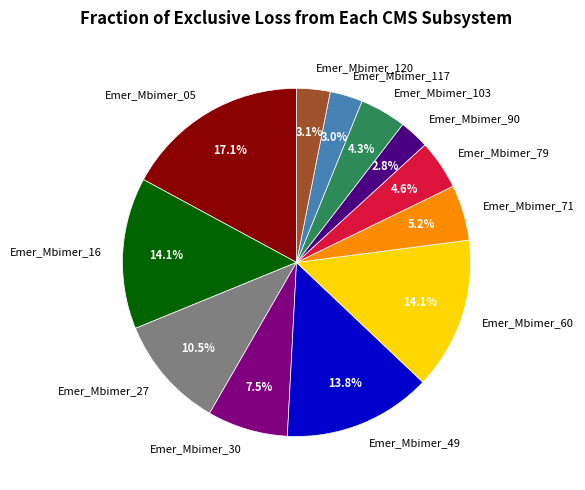

Is there any slice that represents more than half of the pie?

No